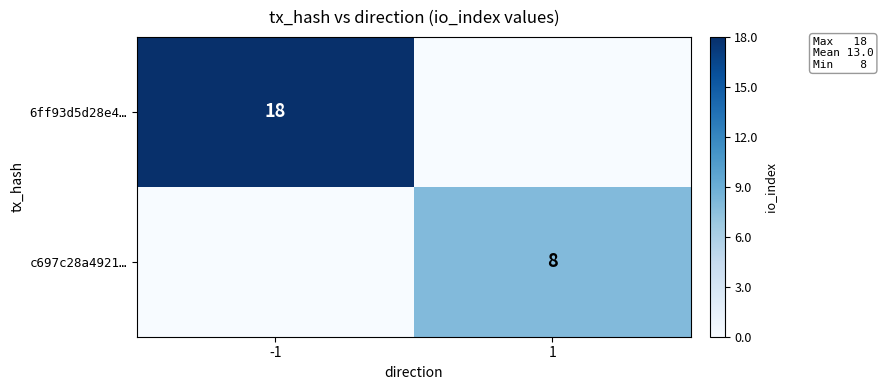

What is the total value across all series at -1?

18